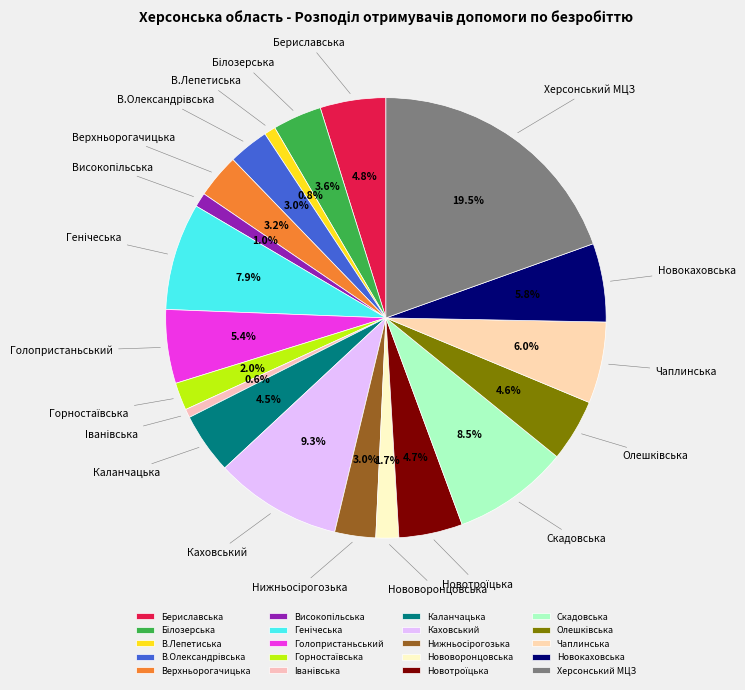

What portion of the pie excludes Високопiльська?

99.0%